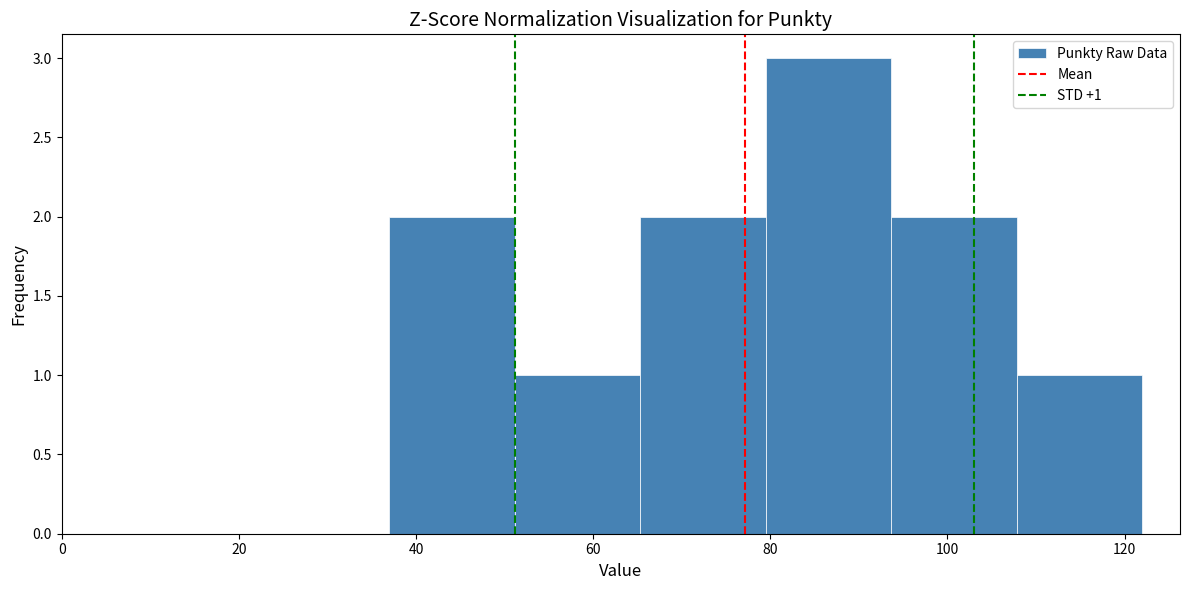

Which range on the x-axis has the tallest bar?

80 to 94